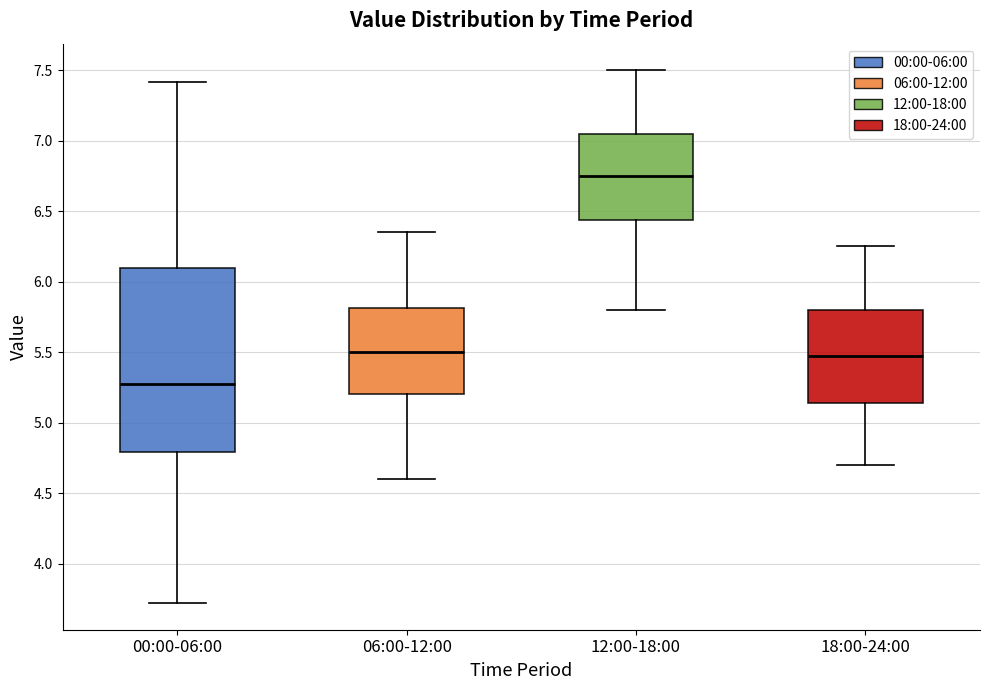

Reading left to right, read every box against the y-axis: the position of its median line, the range the box covers, and the ends of its whiskers. The values are not printed on the chart, so give them approximately, as read against the axis.

00:00-06:00: median 5.30, box 4.80 to 6.10, whiskers 3.70 to 7.40
06:00-12:00: median 5.50, box 5.20 to 5.80, whiskers 4.60 to 6.35
12:00-18:00: median 6.75, box 6.45 to 7.05, whiskers 5.80 to 7.50
18:00-24:00: median 5.50, box 5.15 to 5.80, whiskers 4.70 to 6.25